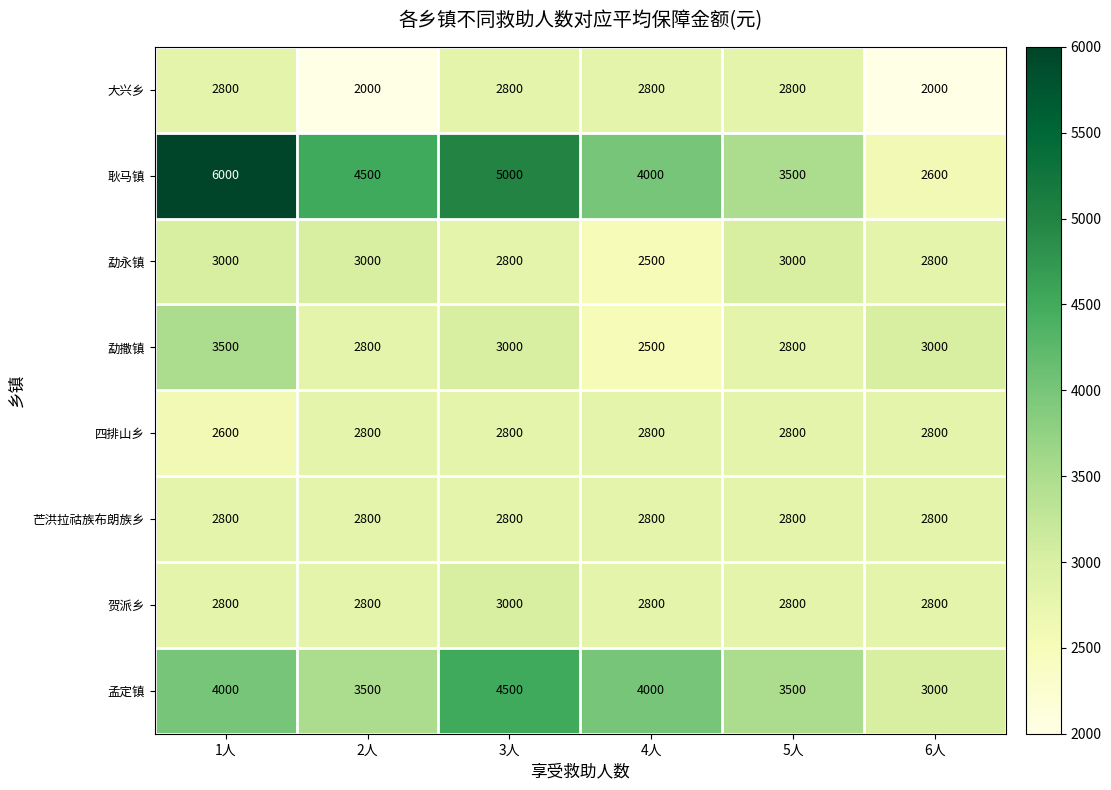

What is the maximum value shown in the chart?

6000